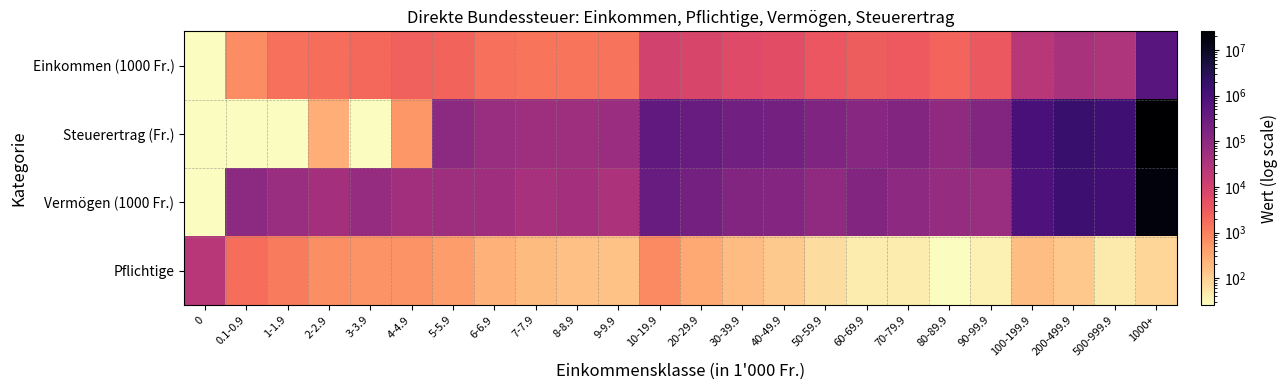

At which category is the sum across all series the highest?

1000+